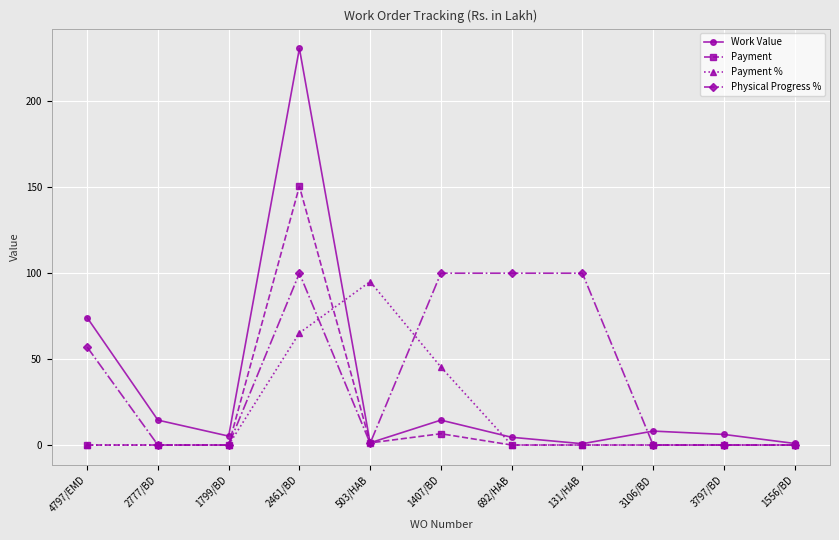

At which label does Payment % reach its peak?

503/HAB